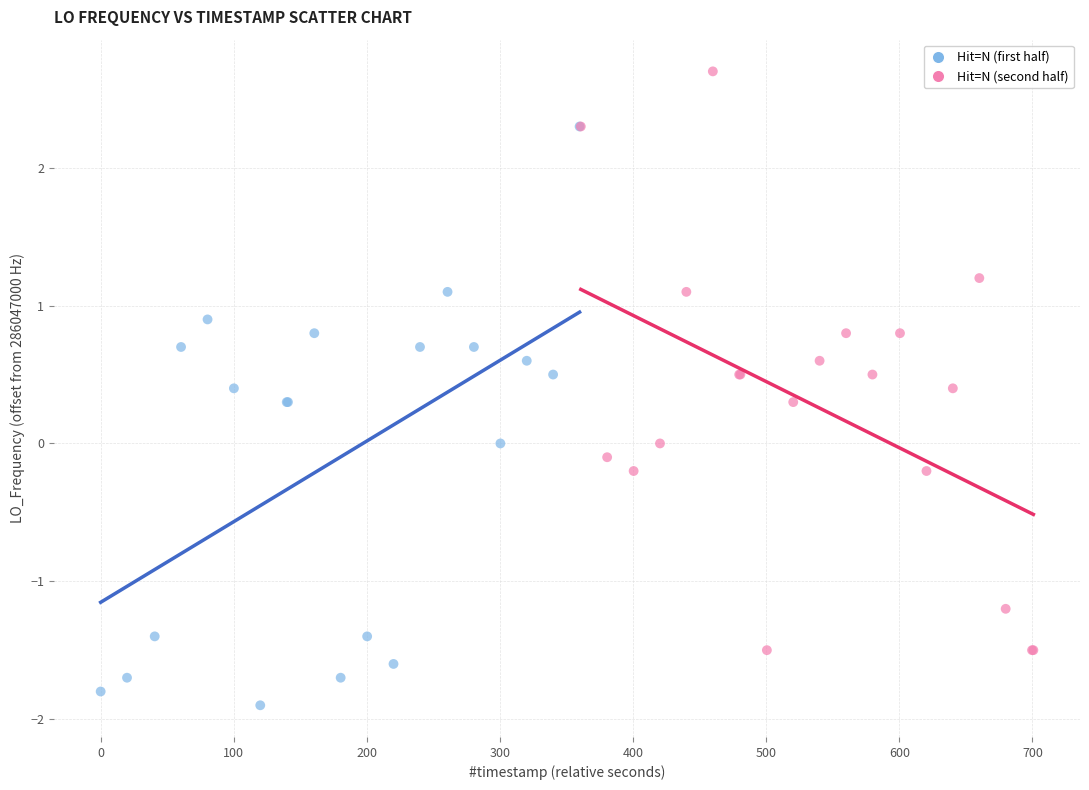

Which series reaches the minimum Y coordinate?

Hit=N (first half)